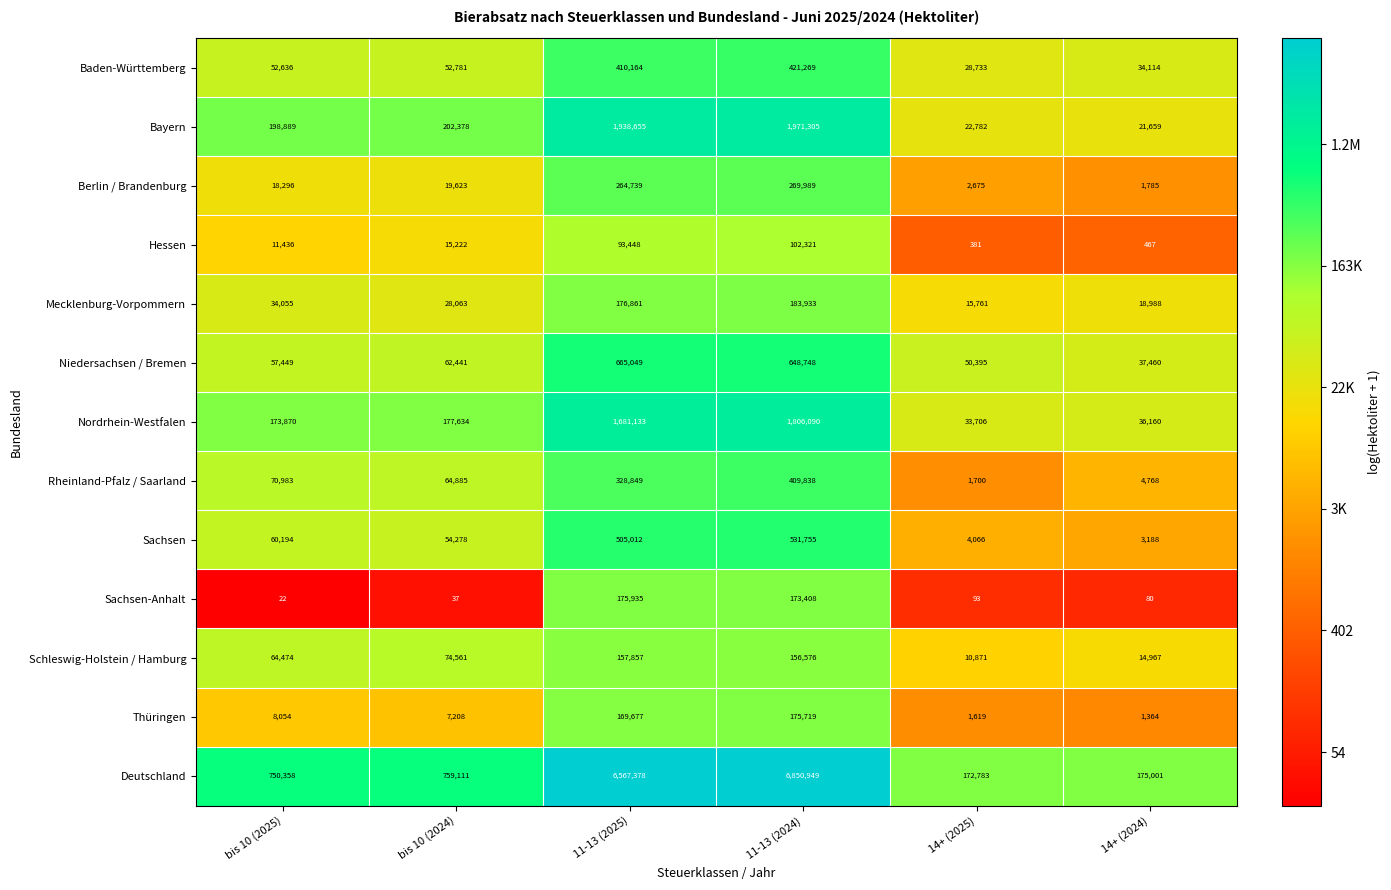

Which series has the widest spread of values?

Deutschland